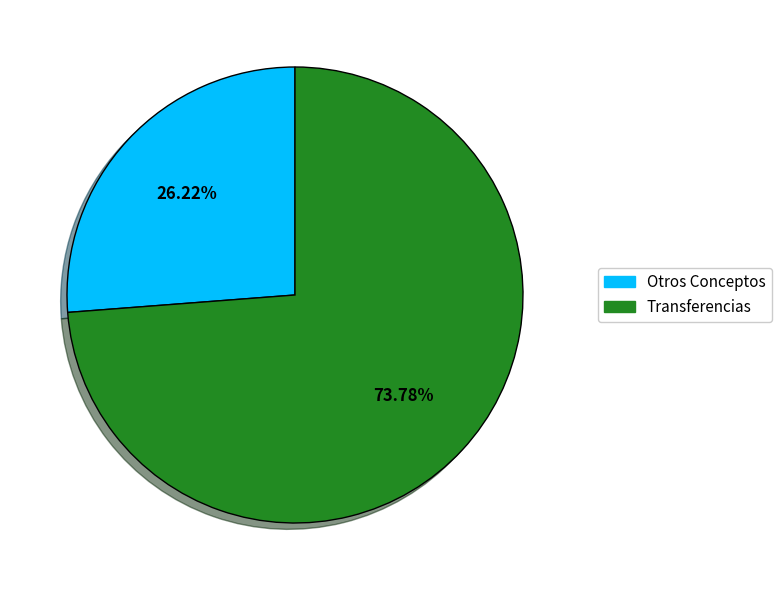

Between Transferencias and Otros Conceptos, which is larger?

Transferencias